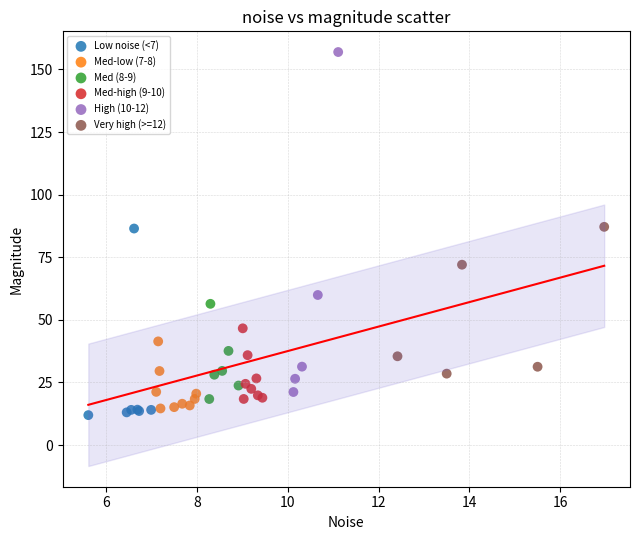

Which series has the widest spread of Y values?

High (10-12)